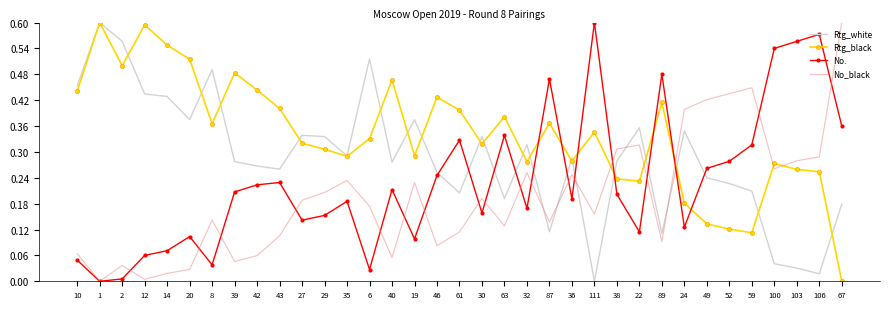

Rank the series by their average value, from lowest to highest.

No_black, No., Rtg_white, Rtg_black